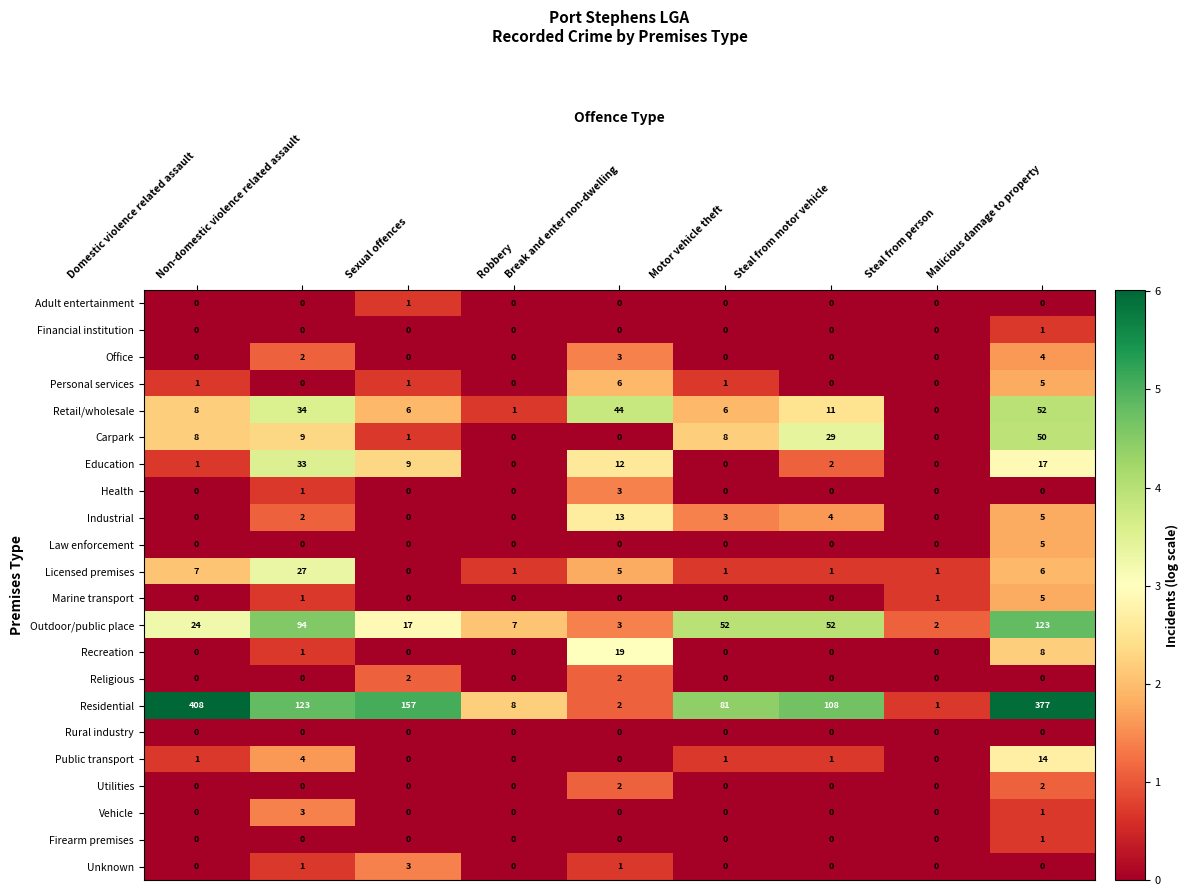

What is the difference between the maximum and second lowest values in the Law enforcement series?

5